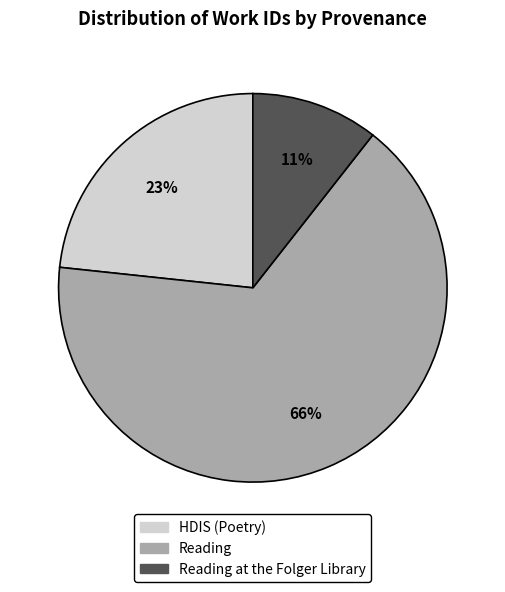

Is the sum of Reading at the Folger Library and Reading greater than half?

Yes